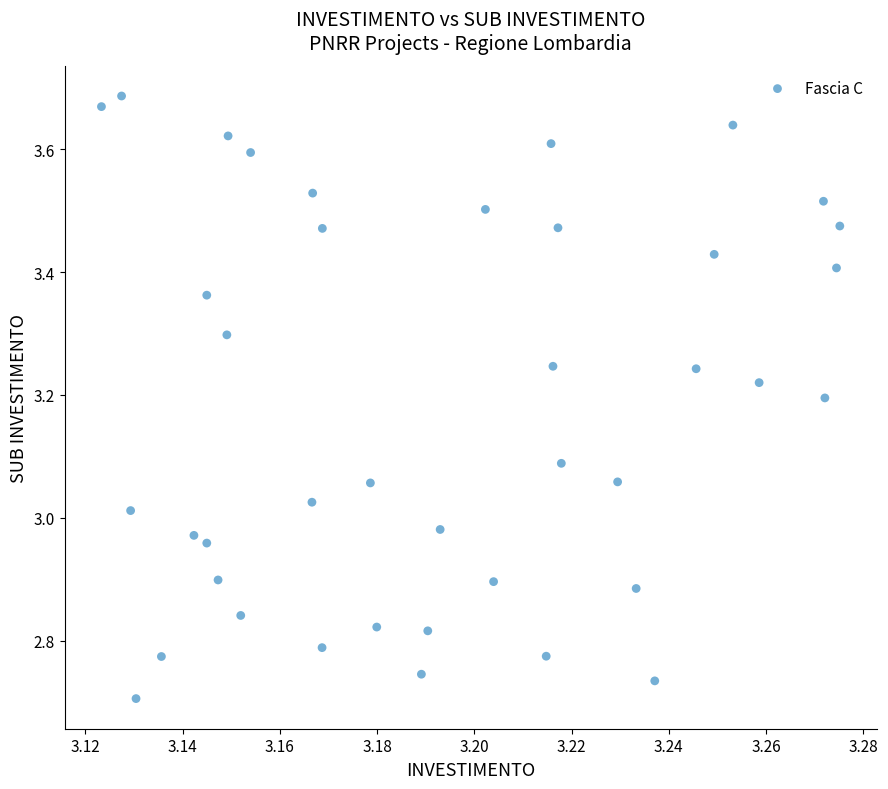

What is the range of Y values (max minus min)?

1.0